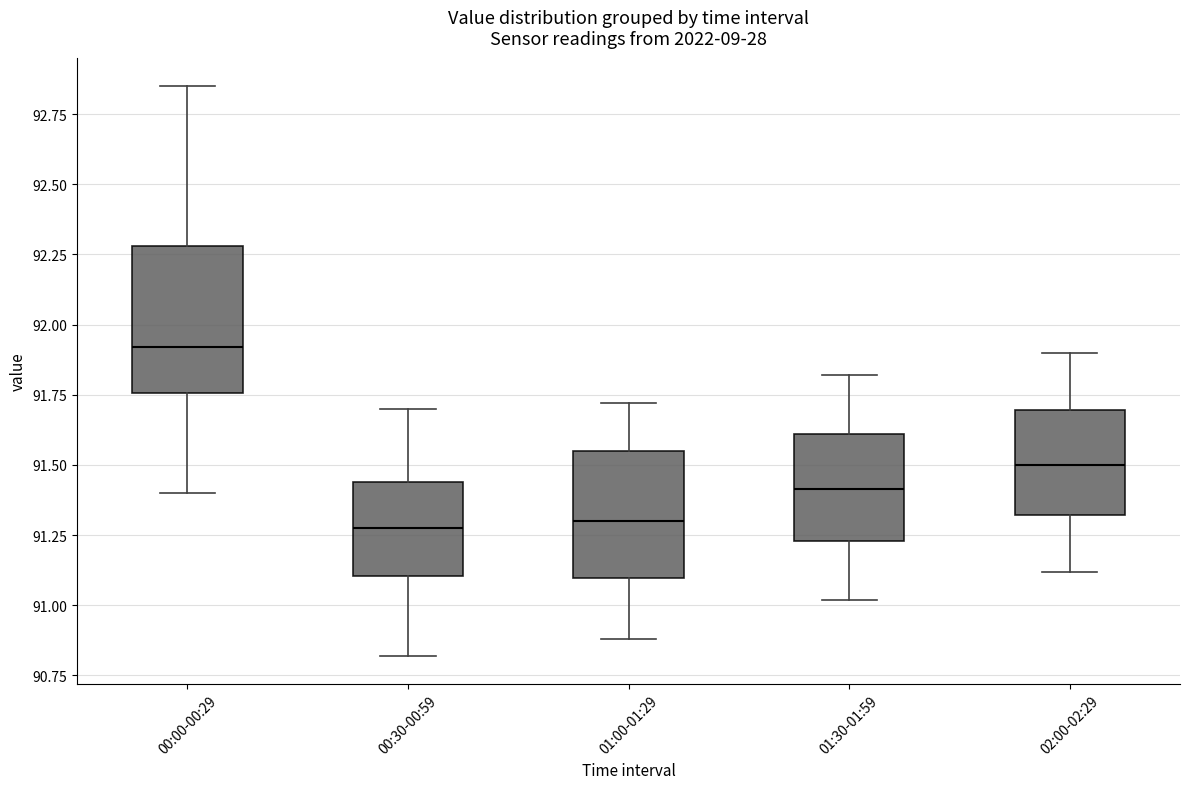

Where is the lower edge of the box for 00:30-00:59 on the y-axis? The values are not printed on the chart, so give them approximately, as read against the axis.

91.10